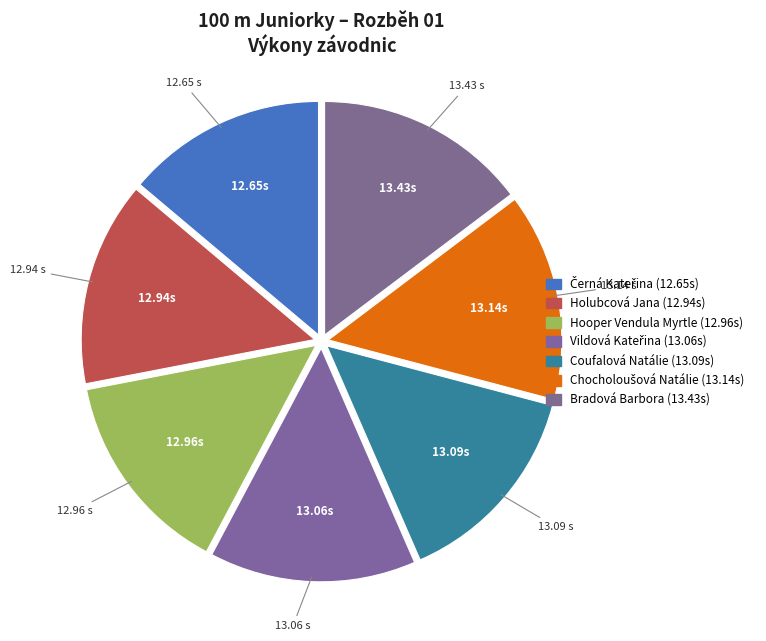

What is the ratio of the value at Coufalová Natálie to the value at Černá Kateřina?

1.0